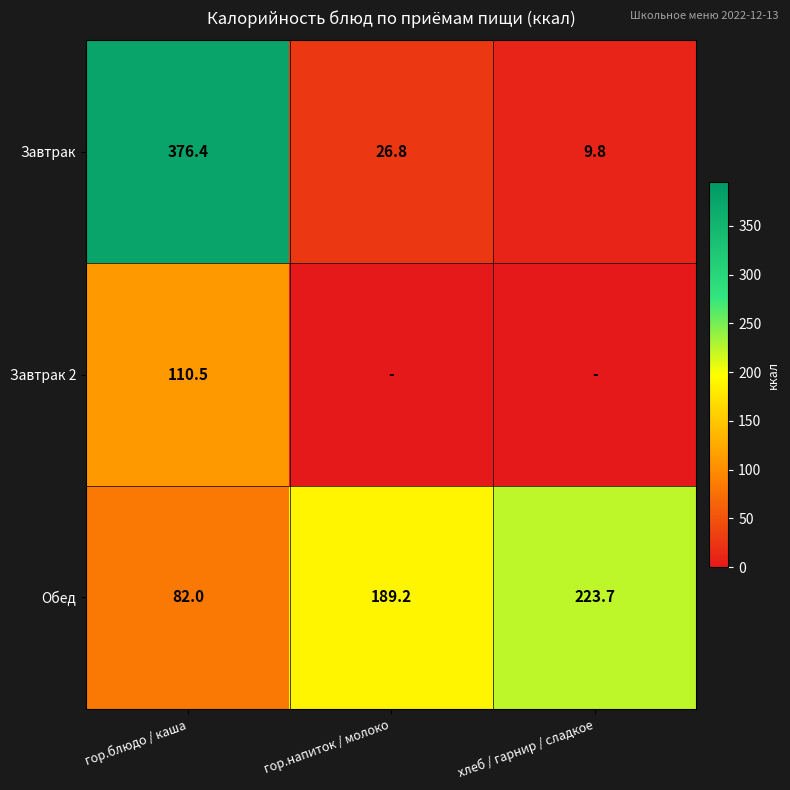

What is the total value across all series at гор.напиток / молоко?

216.0